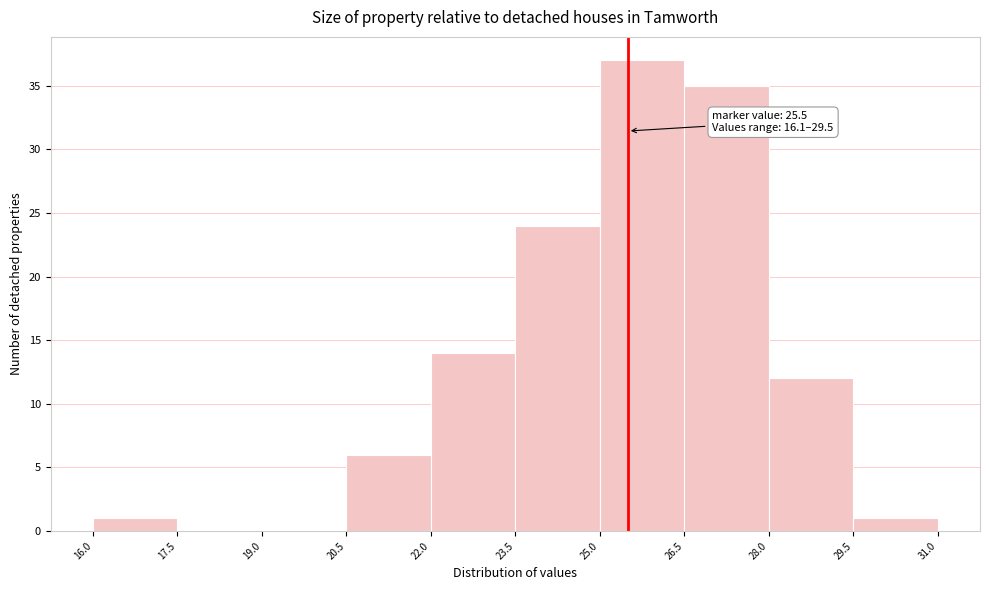

Which range on the x-axis has the tallest bar?

25.0 to 26.5